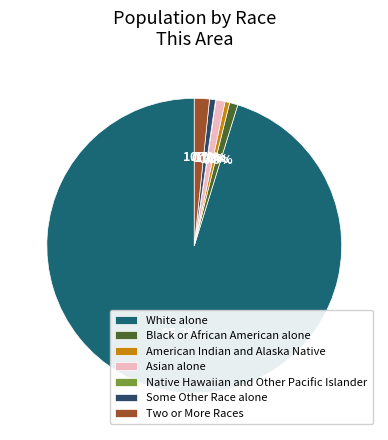

Is it true that Asian alone is 9% of the pie?

False